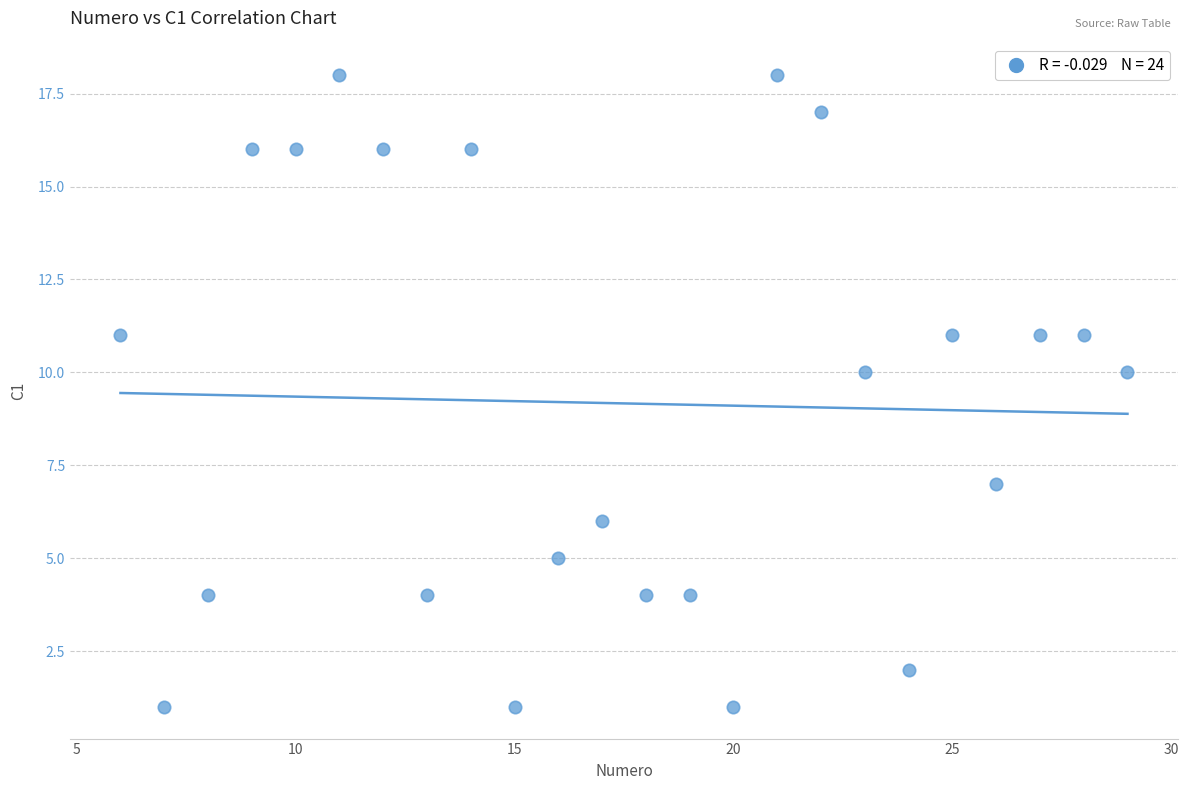

What is the range of Y values (max minus min)?

17